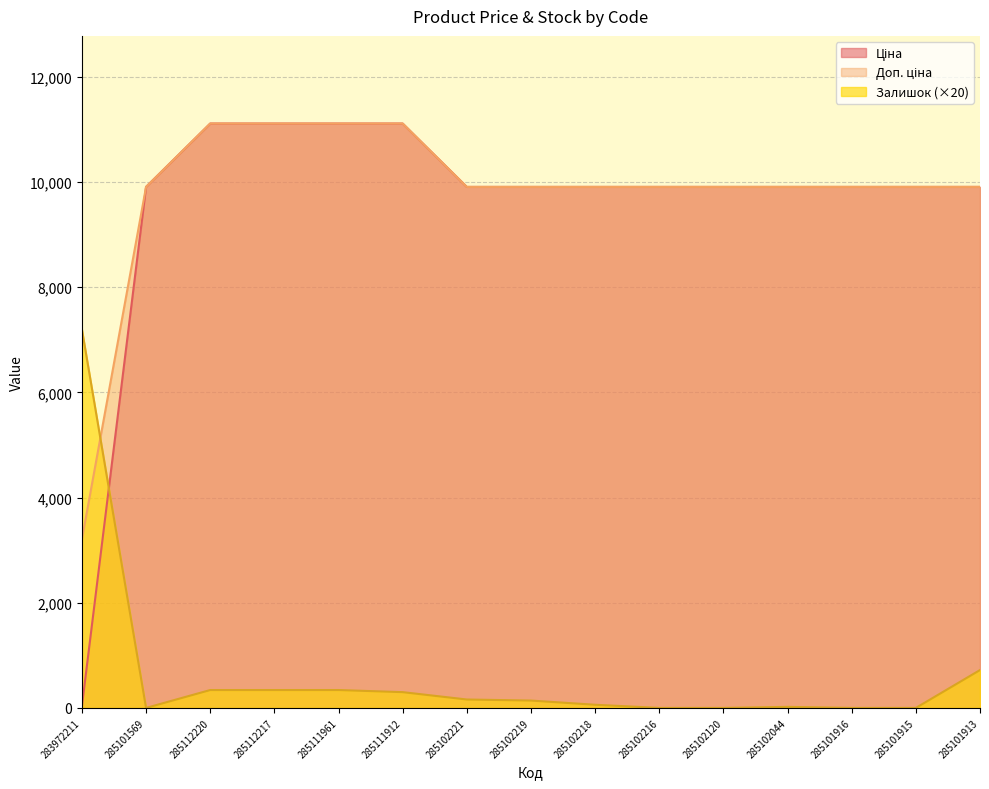

What is the approximate value of Доп. ціна at 285102044?

9908.5